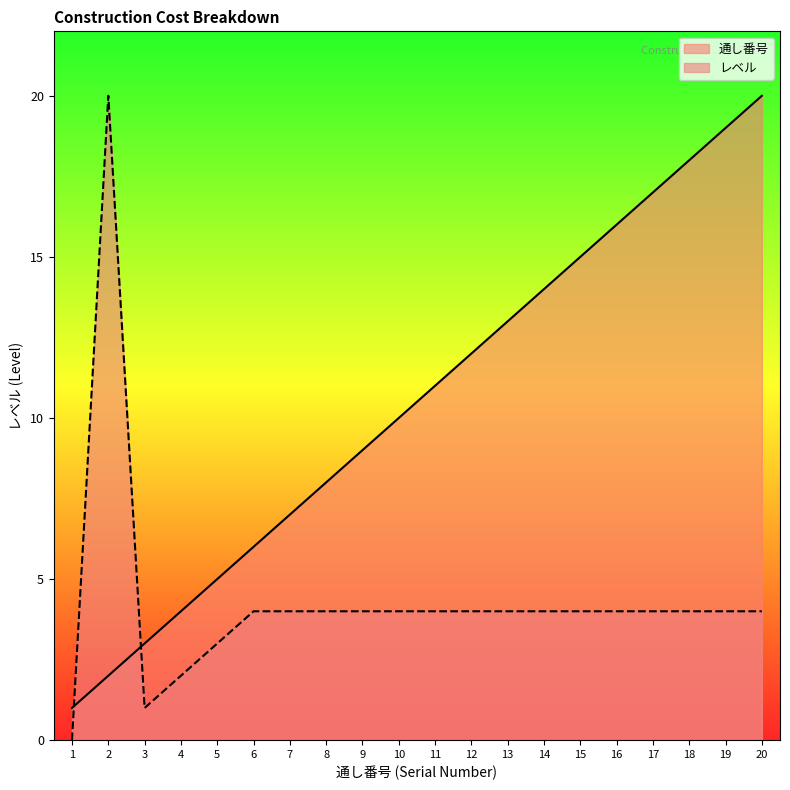

What is the maximum value for 通し番号?

20